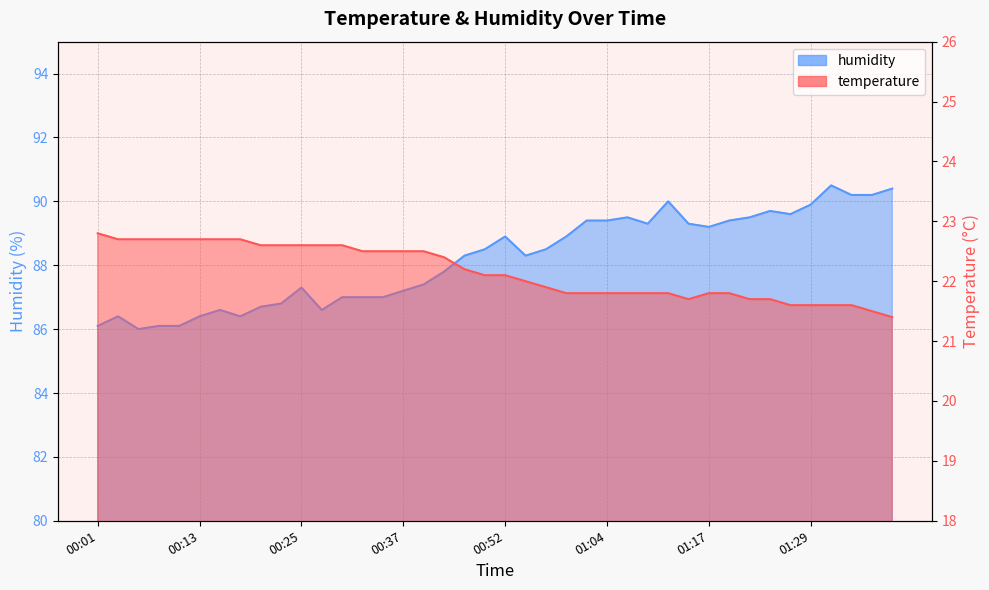

Reading left to right, transcribe all the data shown in this chart.

temperature: 22.8	22.7	22.7	22.7	22.7	22.7	22.7	22.7	22.6	22.6	22.6	22.6	22.6	22.5	22.5	22.5	22.5	22.4	22.2	22.1	22.1	22.0	21.9	21.8	21.8	21.8	21.8	21.8	21.8	21.7	21.8	21.8	21.7	21.7	21.6	21.6	21.6	21.6	21.5	21.4
humidity: 86.1	86.4	86.0	86.1	86.1	86.4	86.6	86.4	86.7	86.8	87.3	86.6	87.0	87.0	87.0	87.2	87.4	87.8	88.3	88.5	88.9	88.3	88.5	88.9	89.4	89.4	89.5	89.3	90.0	89.3	89.2	89.4	89.5	89.7	89.6	89.9	90.5	90.2	90.2	90.4